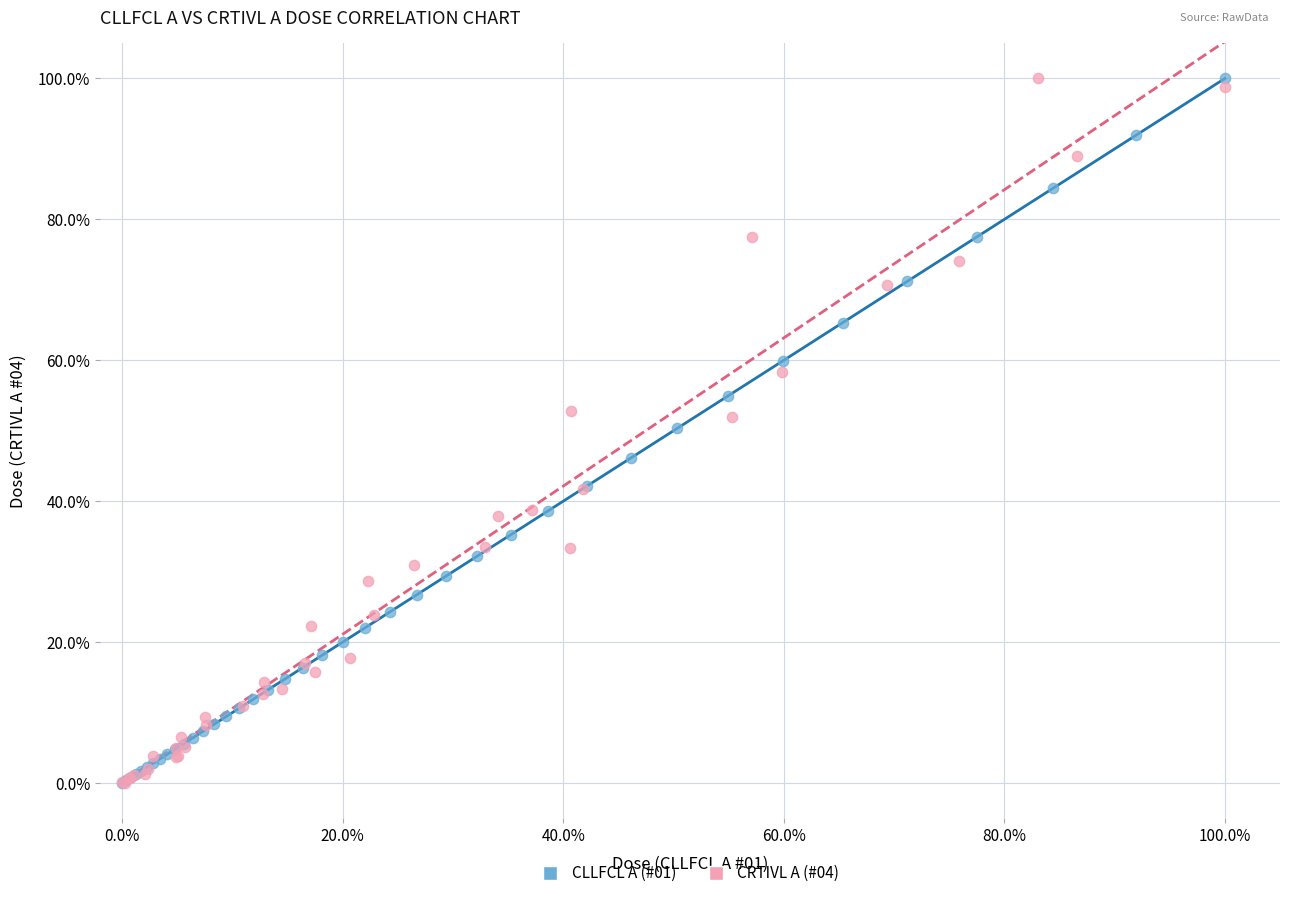

What are all the series names shown in the legend?

CLLFCL A (#01), CRTIVL A (#04)